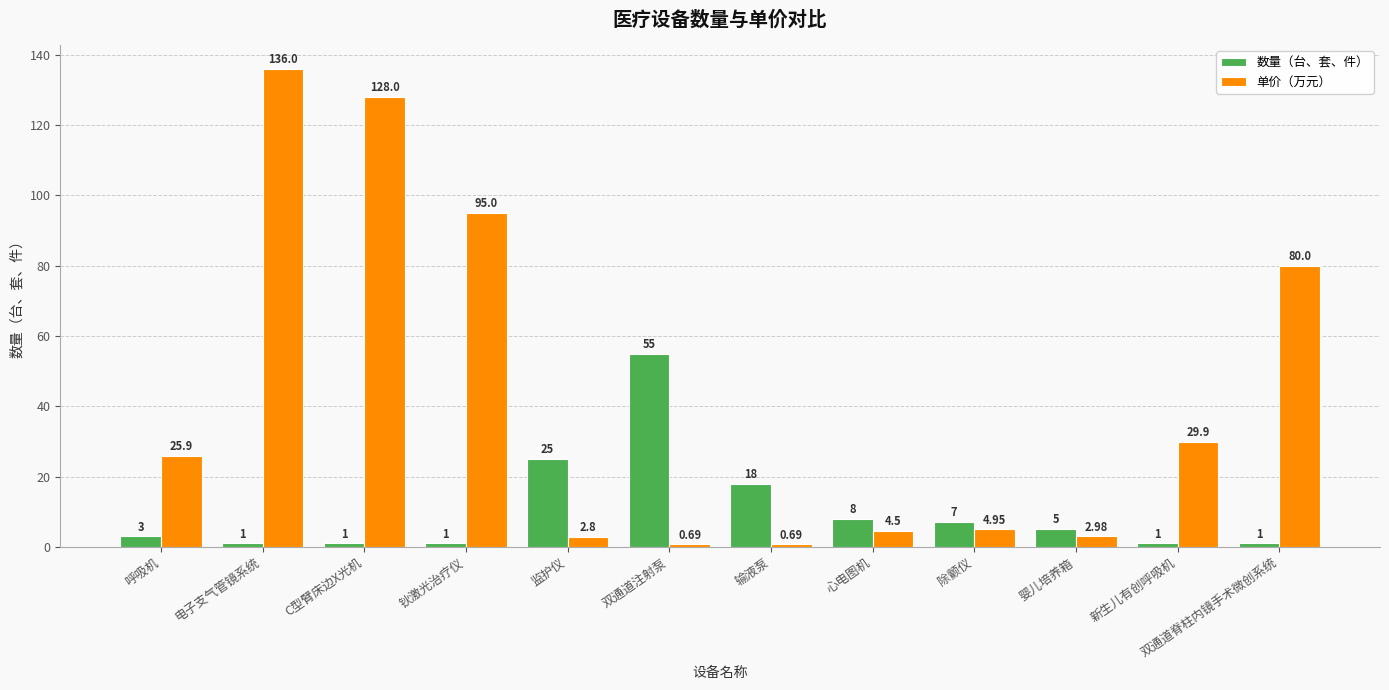

Which label corresponds to the largest value in the chart?

电子支气管镜系统